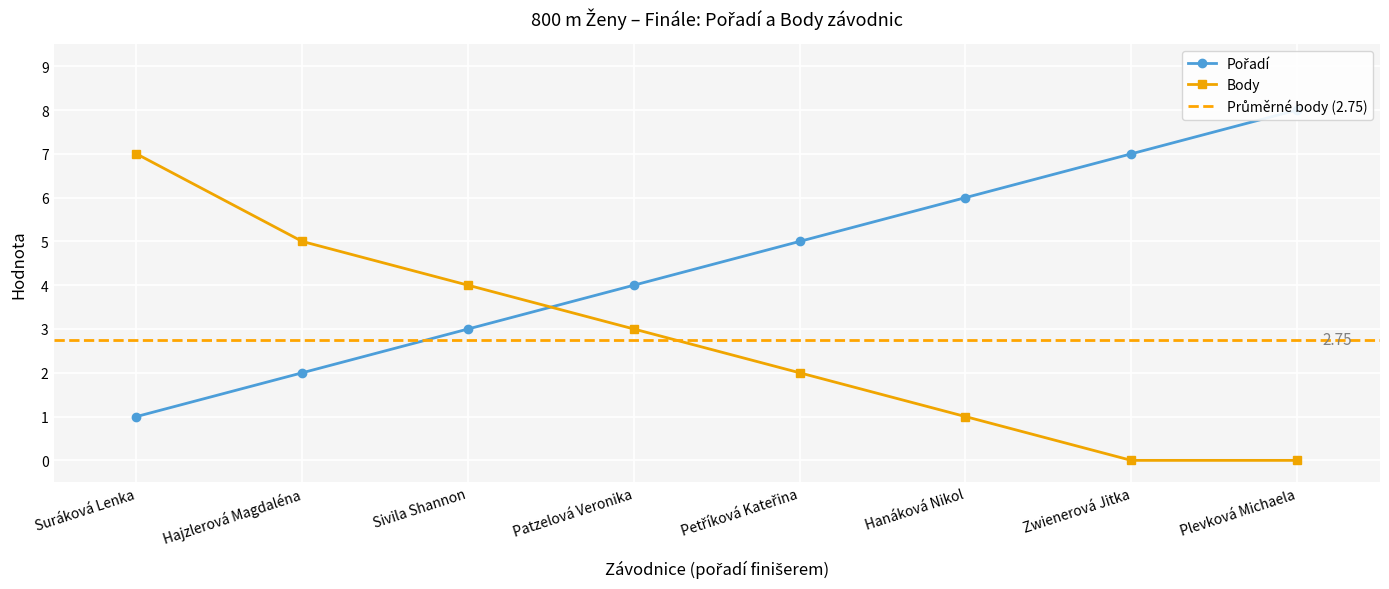

Does the chart display data point markers on the line(s)?

Yes